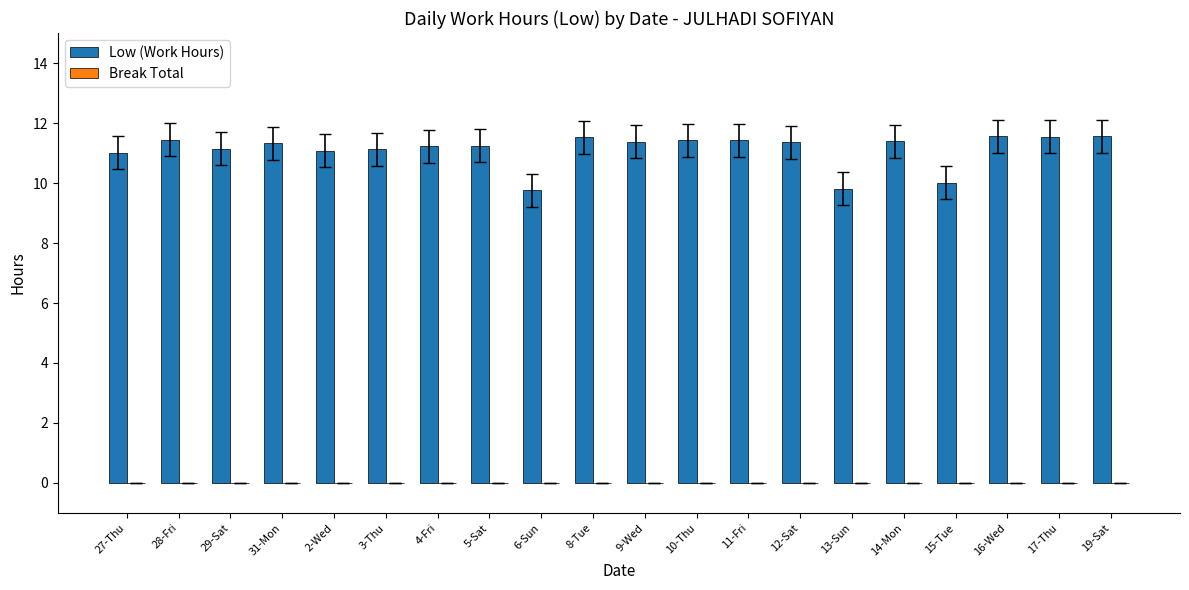

What is the average value?

11.1